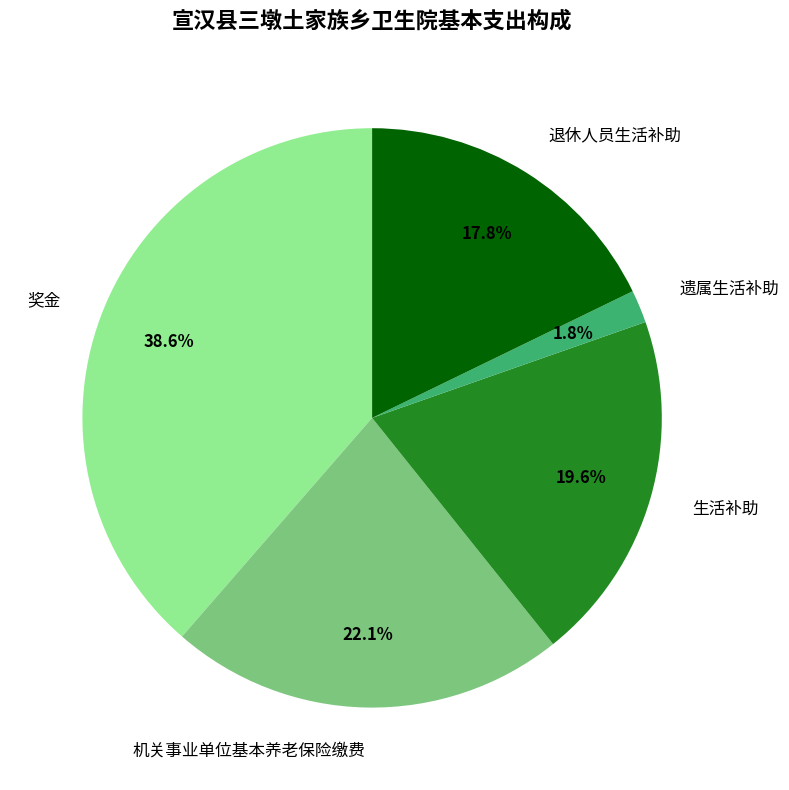

Which category has the biggest portion of the pie?

奖金